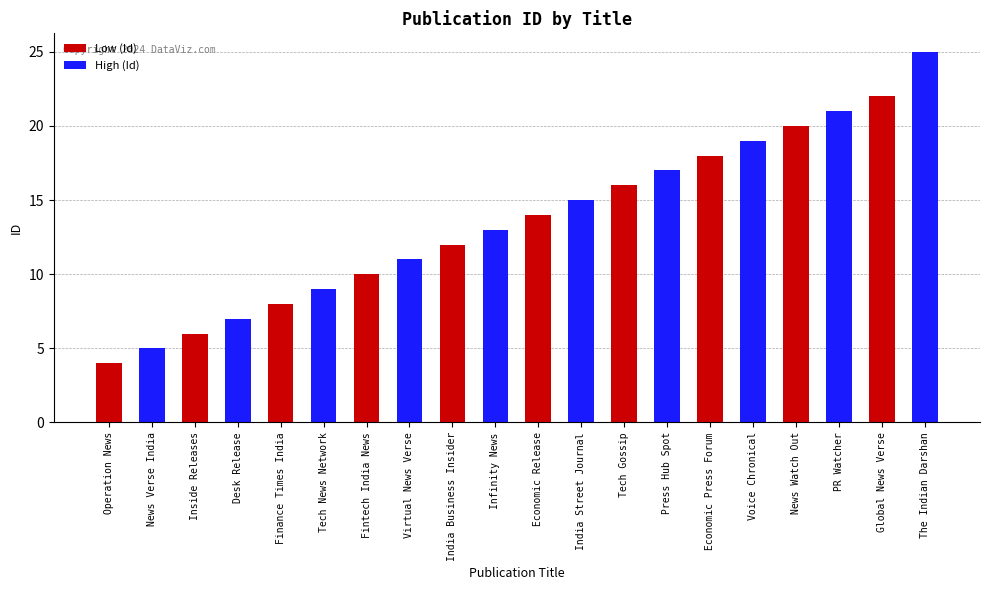

At which category does the chart reach its minimum across all series?

Operation News